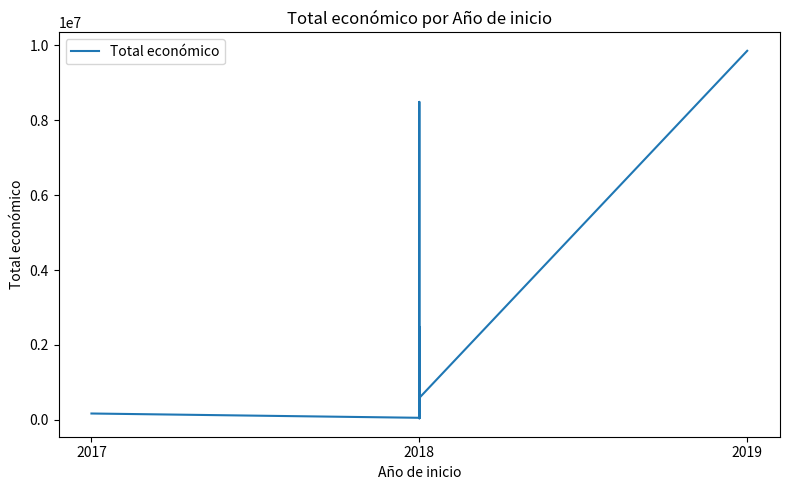

True or false: the data has more than 0 interior local peaks.

True